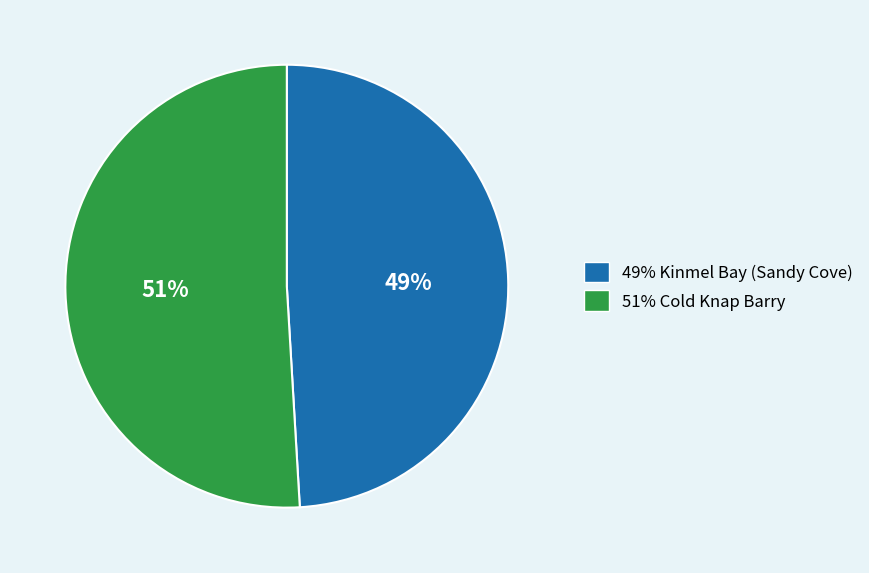

Rank the categories by value from lowest to highest.

49% Kinmel Bay (Sandy Cove), 51% Cold Knap Barry